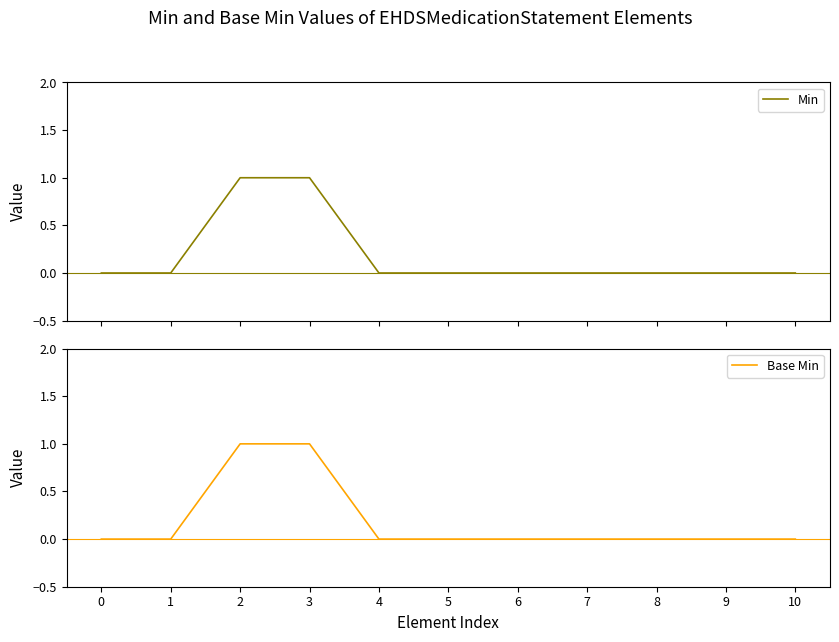

Which series changed the most between 0 and 2?

Min